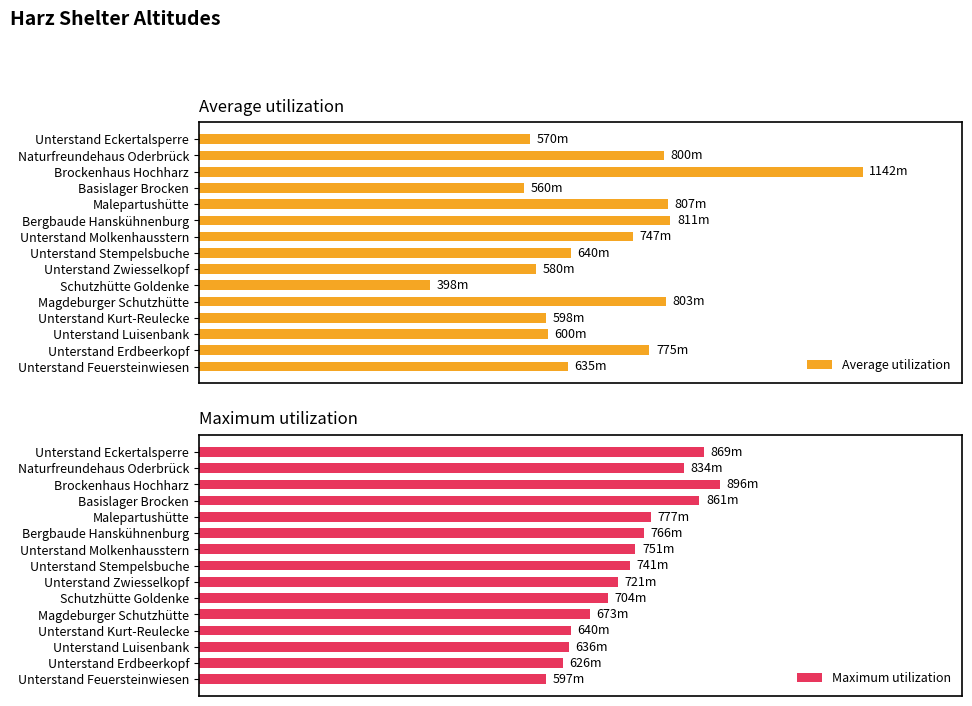

At how many categories does at least one series exceed 861?

2